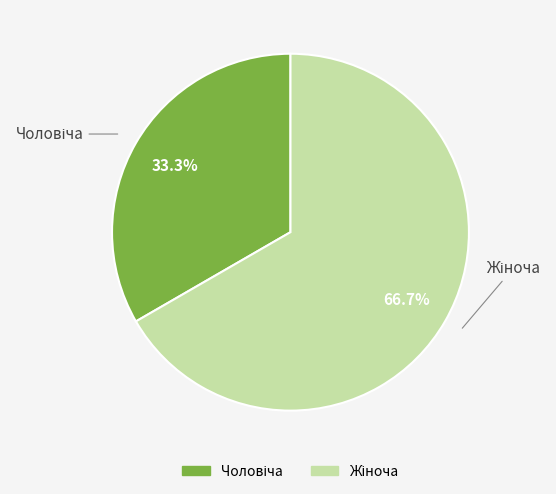

Is there a majority slice in this chart?

Yes